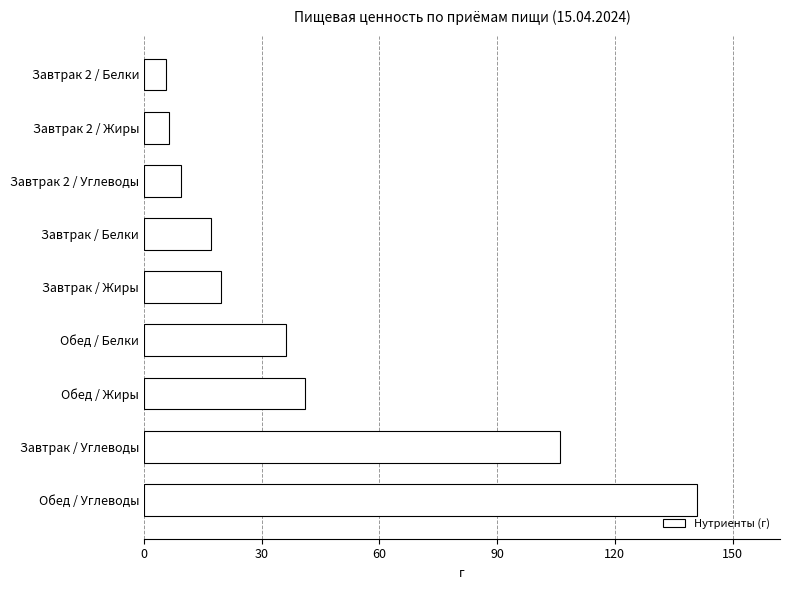

How many data points are less than 19?

4